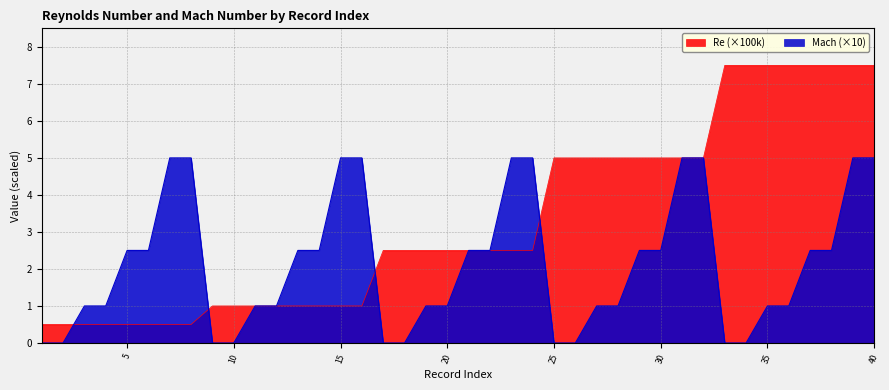

What is the total value across all series at 12?

2.0